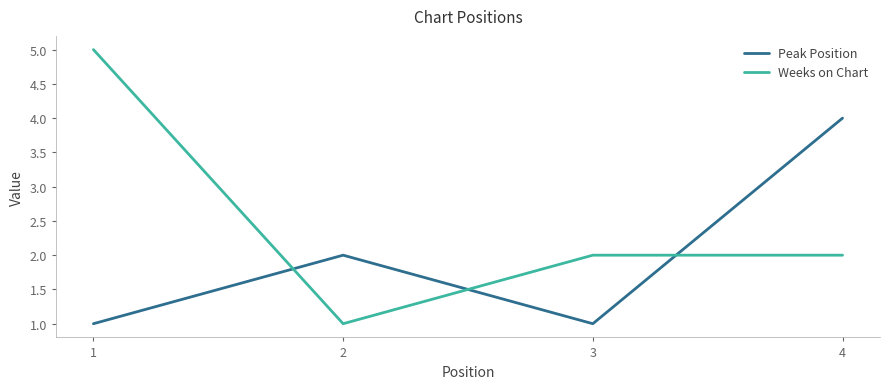

Reading left to right, what are all the values shown in this chart?

Peak Position: 1=1	2=2	3=1	4=4
Weeks on Chart: 1=5	2=1	3=2	4=2